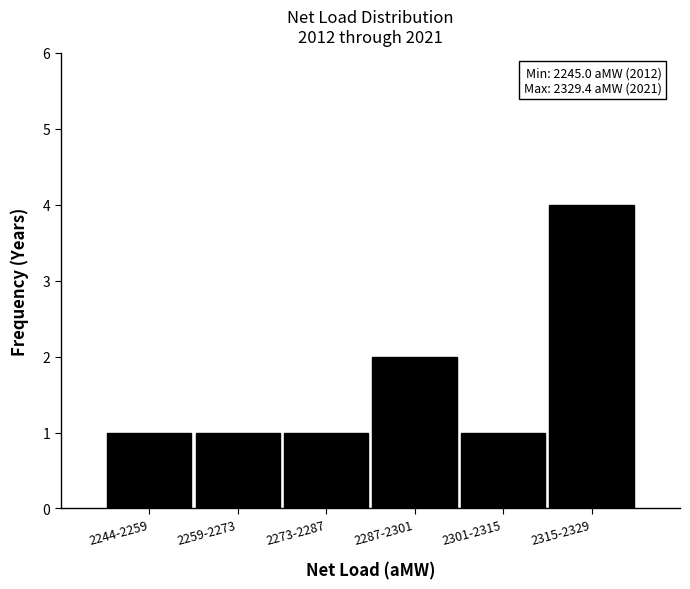

Reading right to left, extract all data points from this chart.

2315-2329=4	2301-2315=1	2287-2301=2	2273-2287=1	2259-2273=1	2244-2259=1